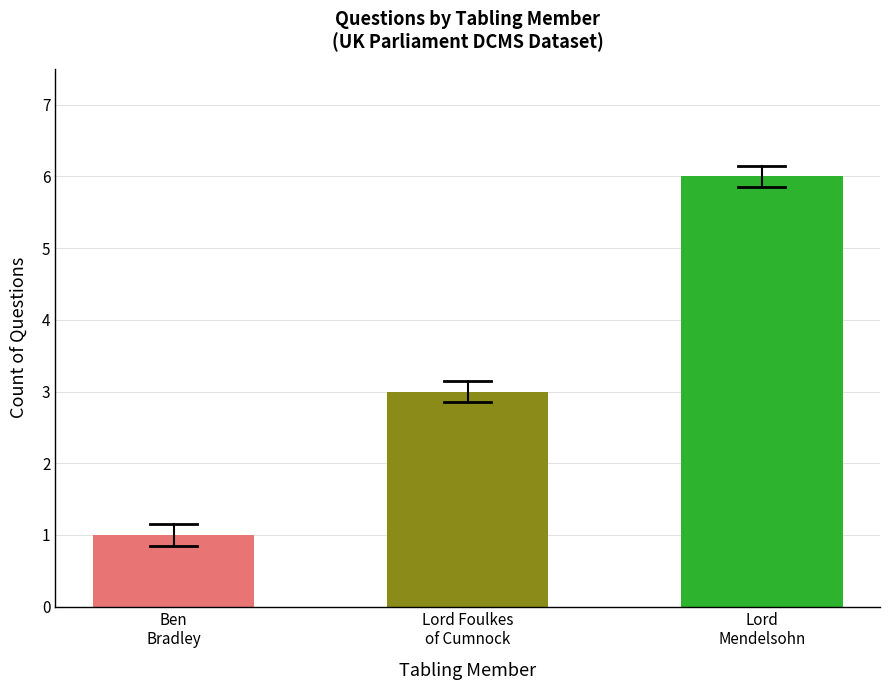

What is the label of the 2nd bar from the right?

Lord Foulkes
of Cumnock